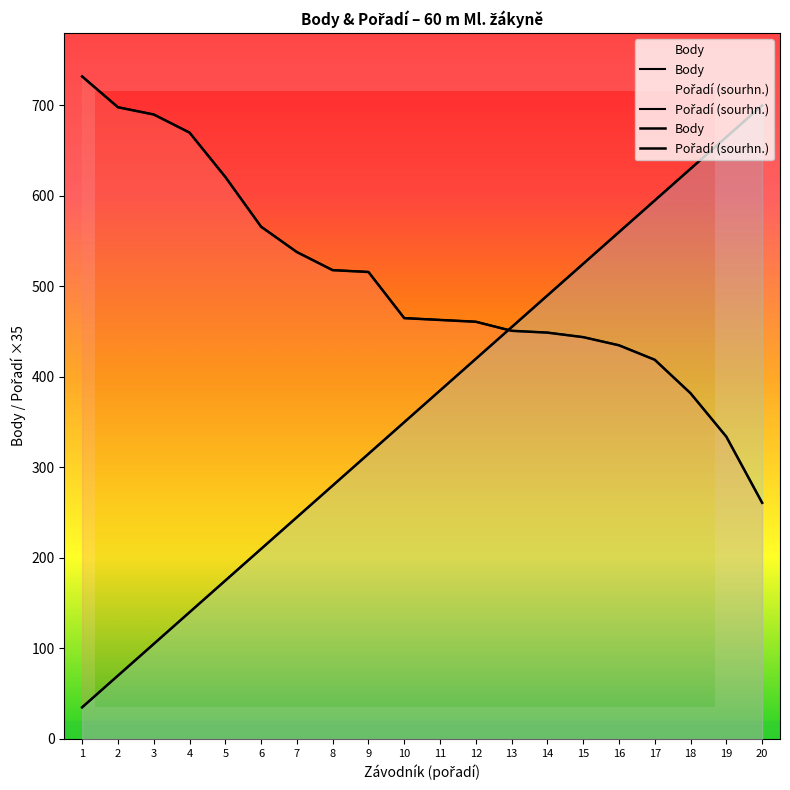

How many times do Pořadí (sourhn.) and Body cross each other?

1